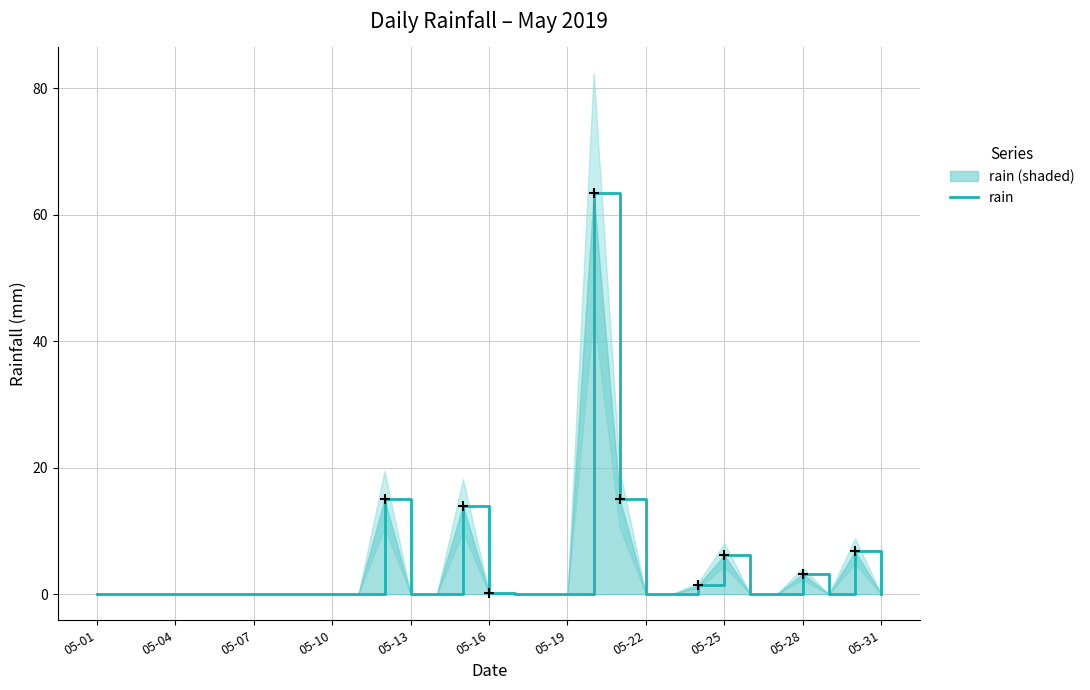

Between 22 and 26, which is larger?

22